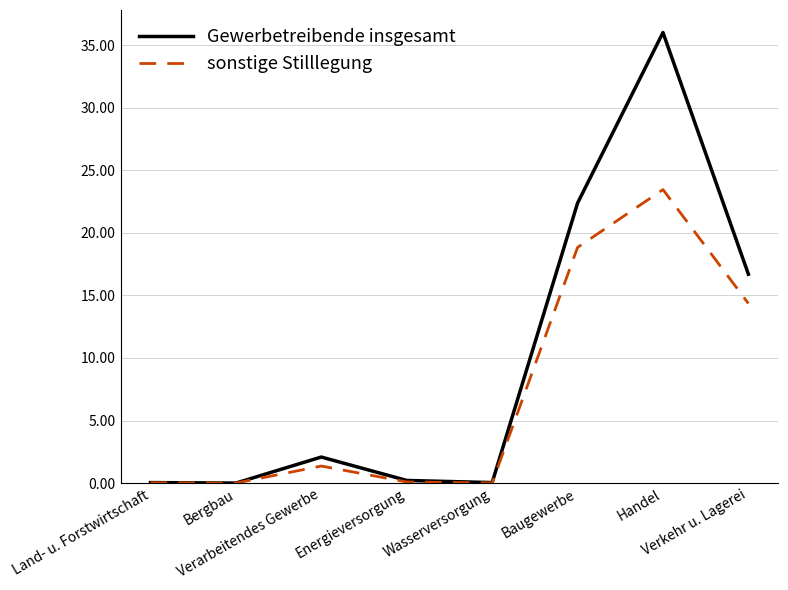

Which series has the widest spread of values?

Gewerbetreibende insgesamt